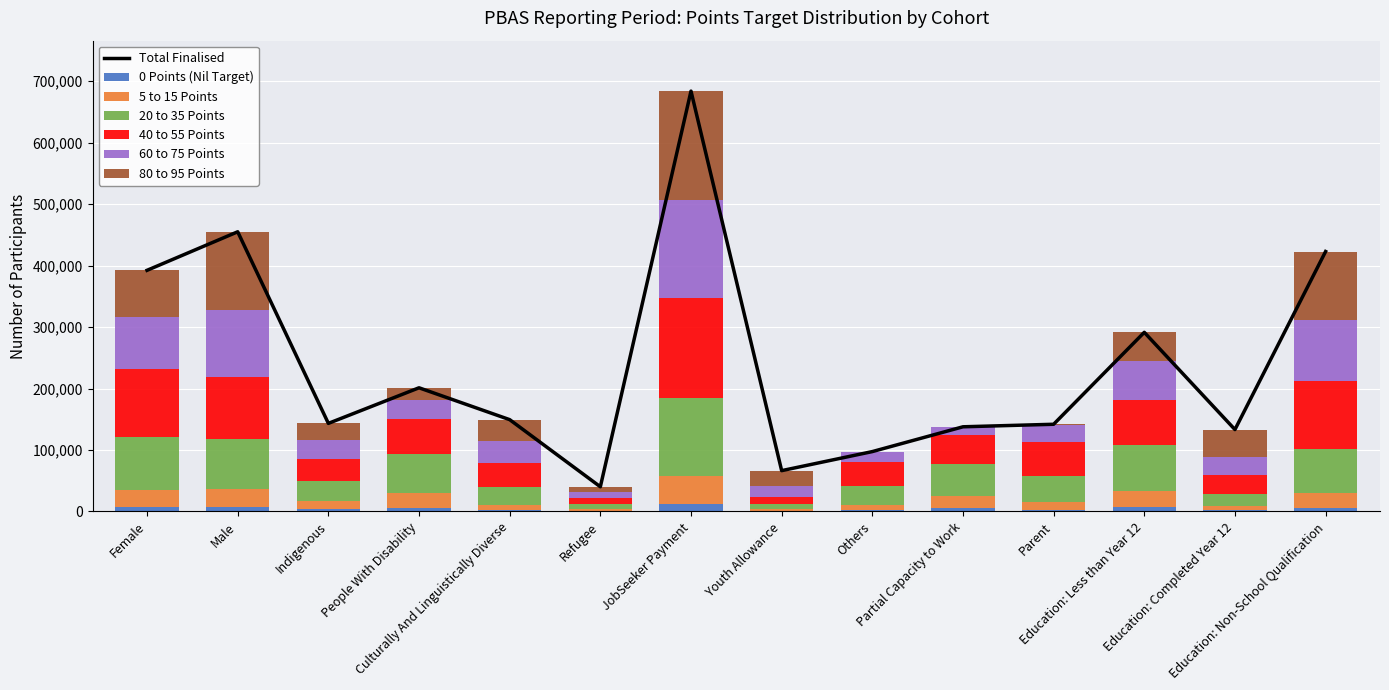

What is the value of the 80 to 95 Points bar at the 12th from the left?

46330